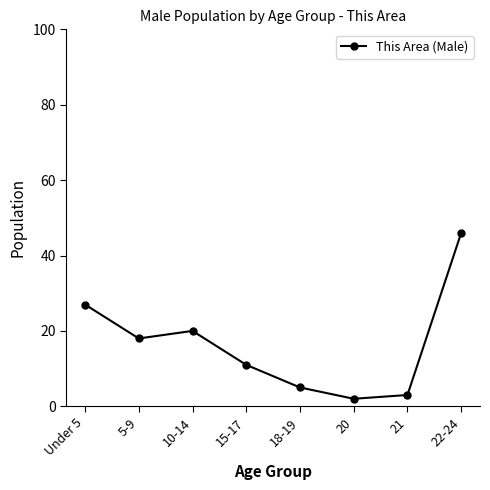

Between 22-24 and 15-17, which is larger?

22-24